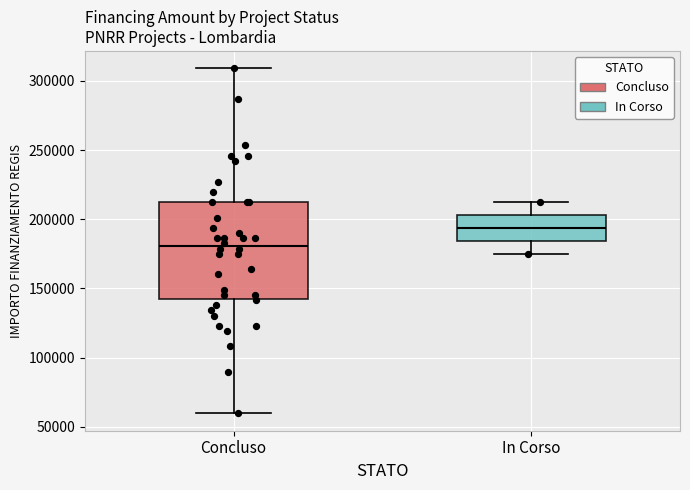

Reading left to right, transcribe this box plot: for each box, give where its median line is, the range the box spans, and where its two whiskers end, as read against the y-axis. The values are not printed on the chart, so give them approximately, as read against the axis.

Concluso: median 180000, box 145000 to 210000, whiskers 60000 to 310000
In Corso: median 195000, box 185000 to 205000, whiskers 175000 to 210000